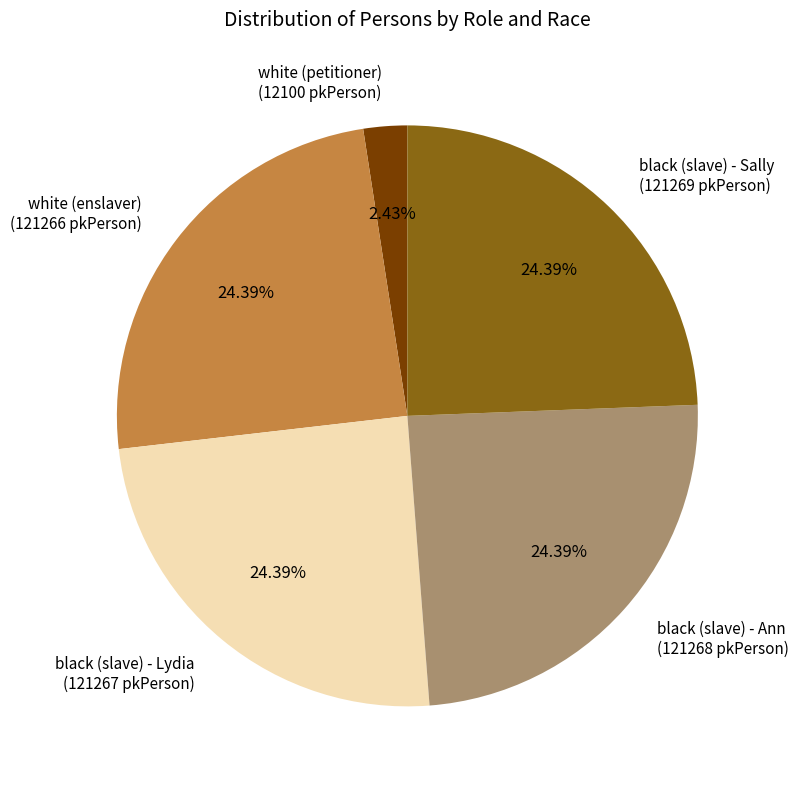

Which slice is the smallest?

white (petitioner)